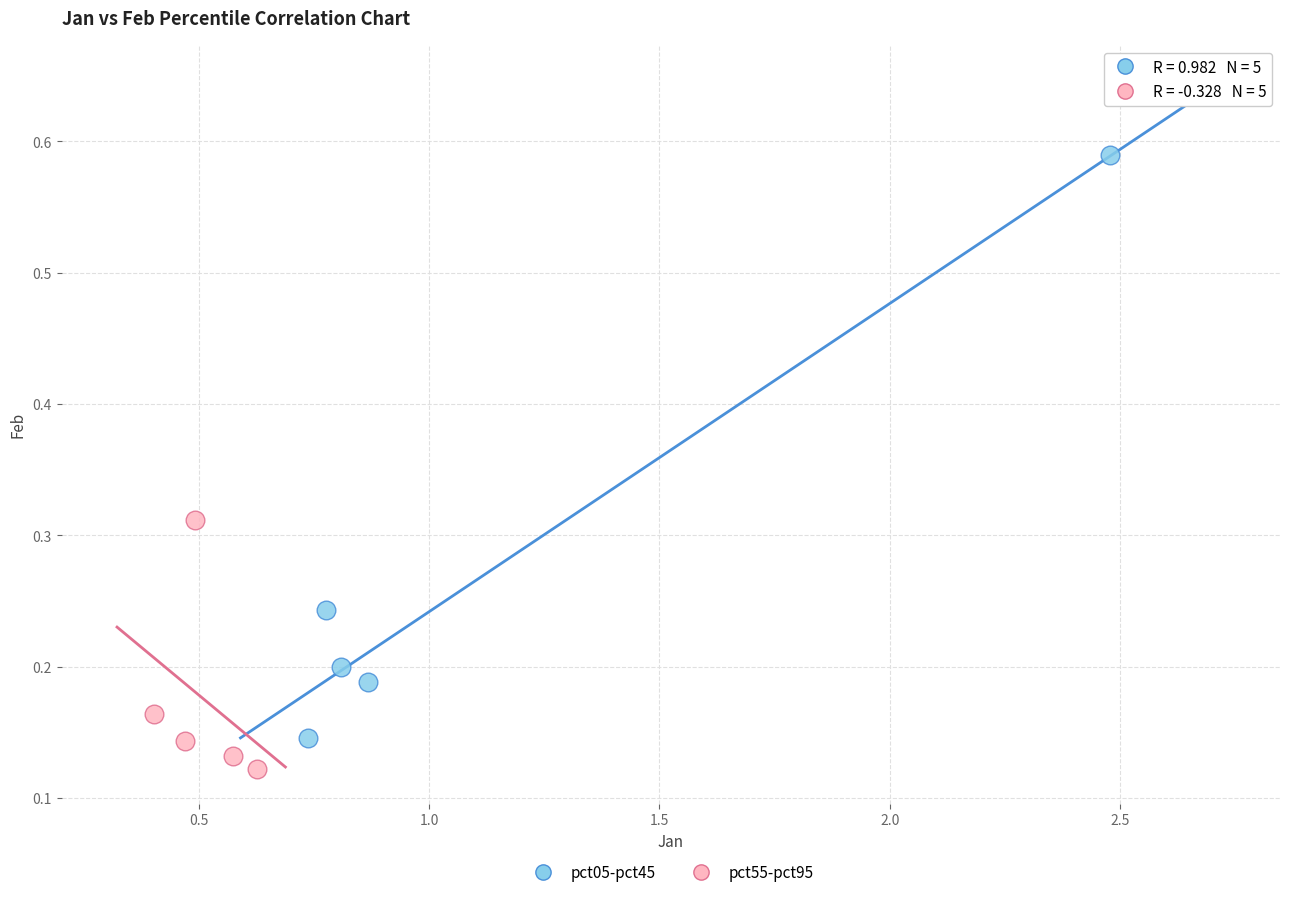

Which series reaches the minimum Y coordinate?

pct55-pct95